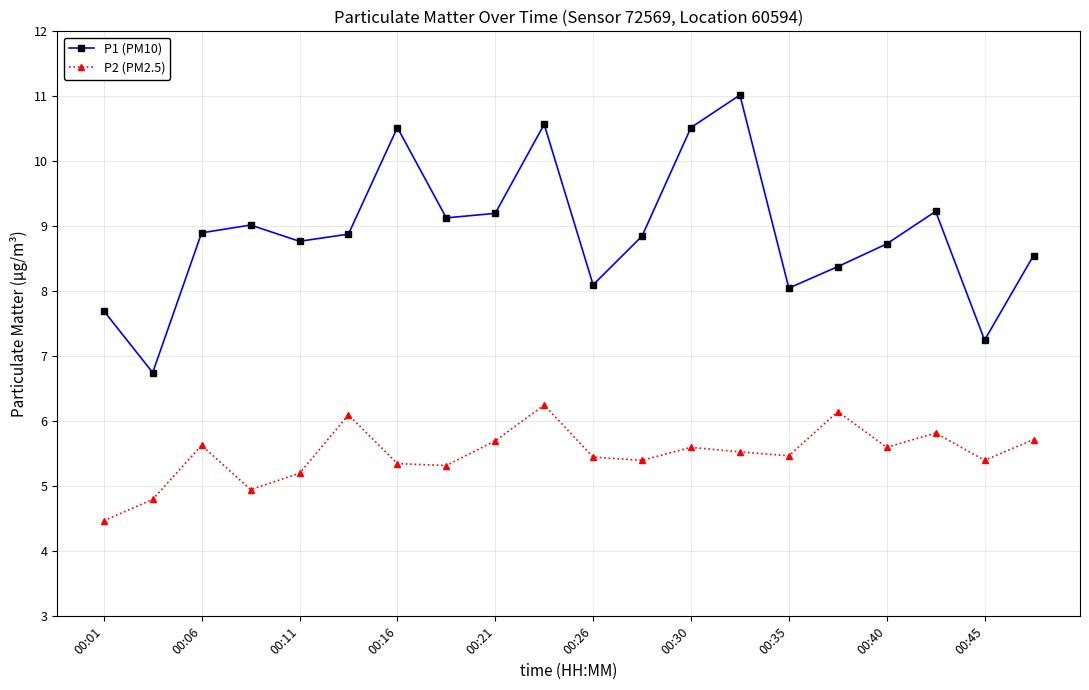

True or false: P1 (PM10) has more than 0 interior local peaks.

True